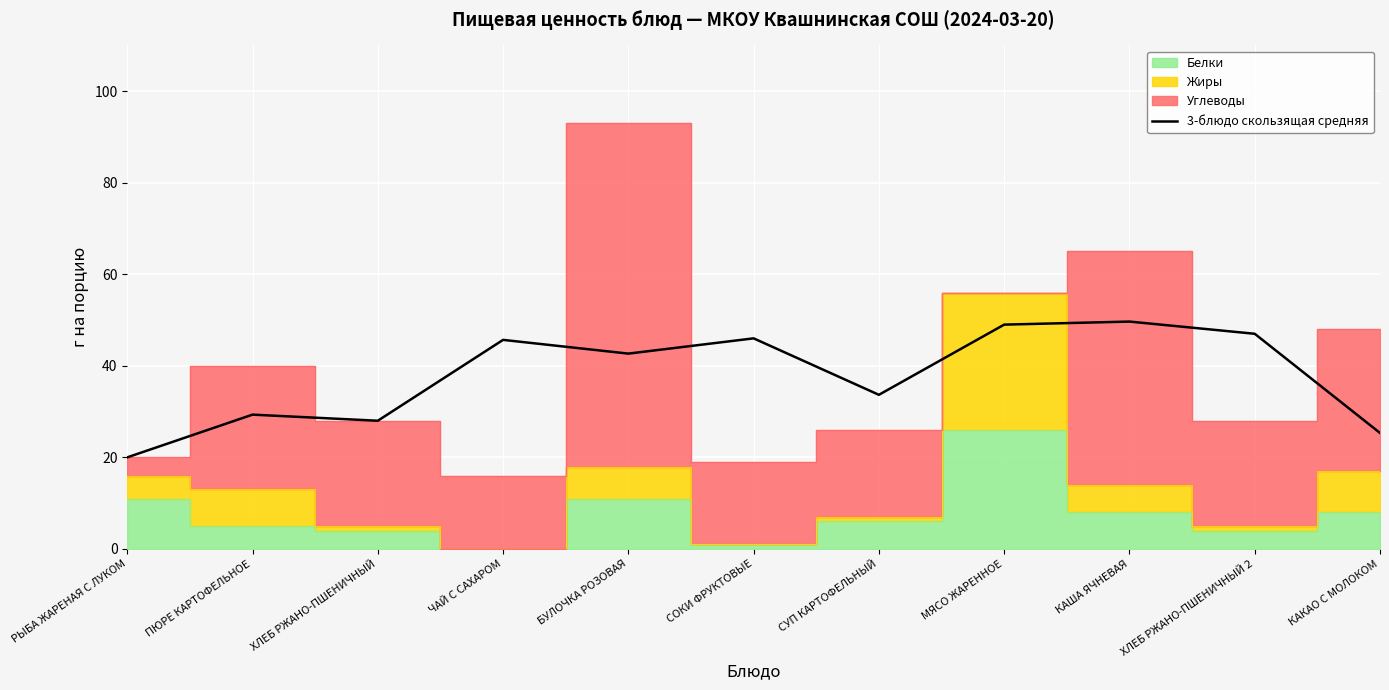

What is the change in value from ПЮРЕ КАРТОФЕЛЬНОЕ to ЧАЙ С САХАРОМ?

+16.3